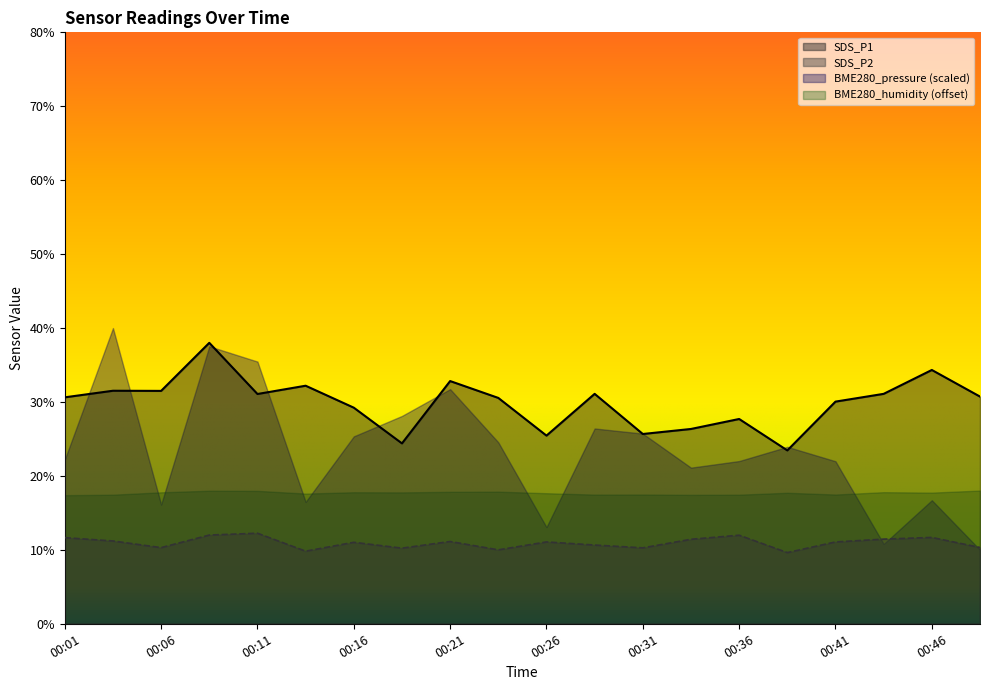

List the series in order of their peak value, highest first.

BME280_pressure (scaled), SDS_P1, BME280_humidity (offset), SDS_P2